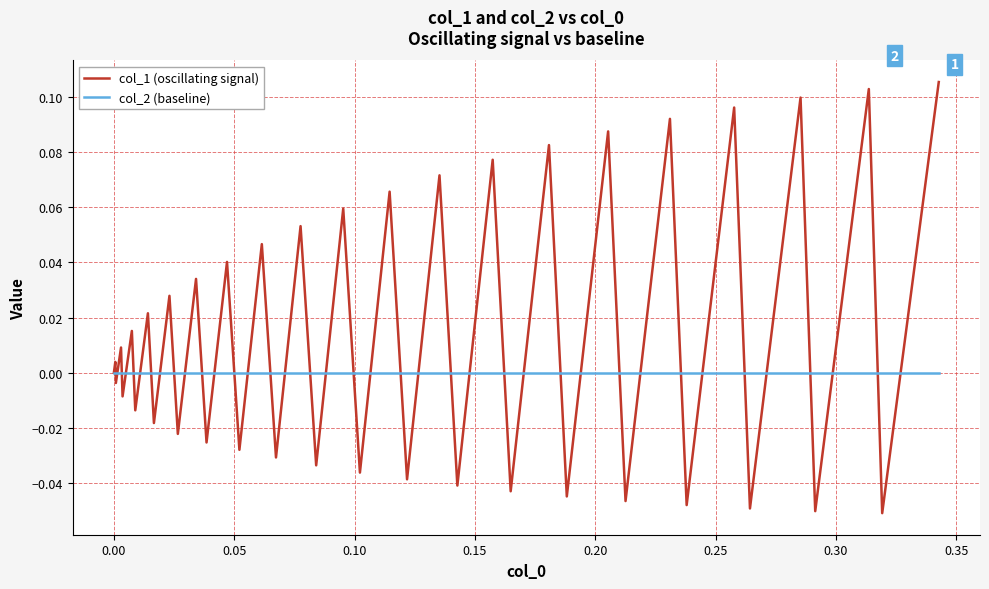

Which series has the largest total across all categories?

col_1 (oscillating signal)